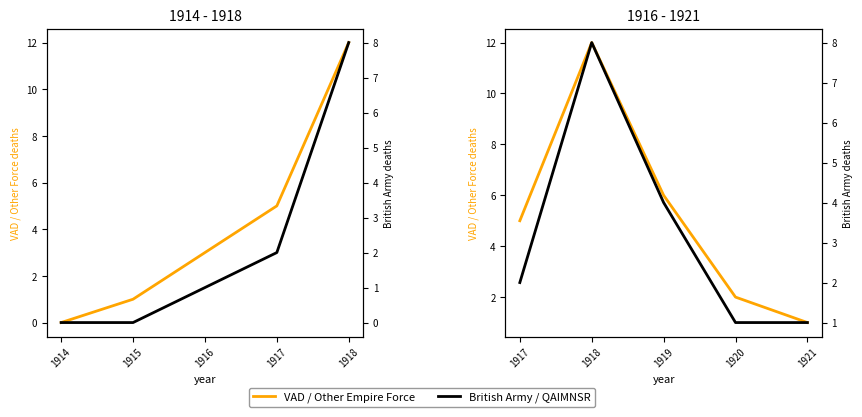

List the series in order of their peak value, highest first.

VAD / Other Empire Force, British Army / QAIMNSR